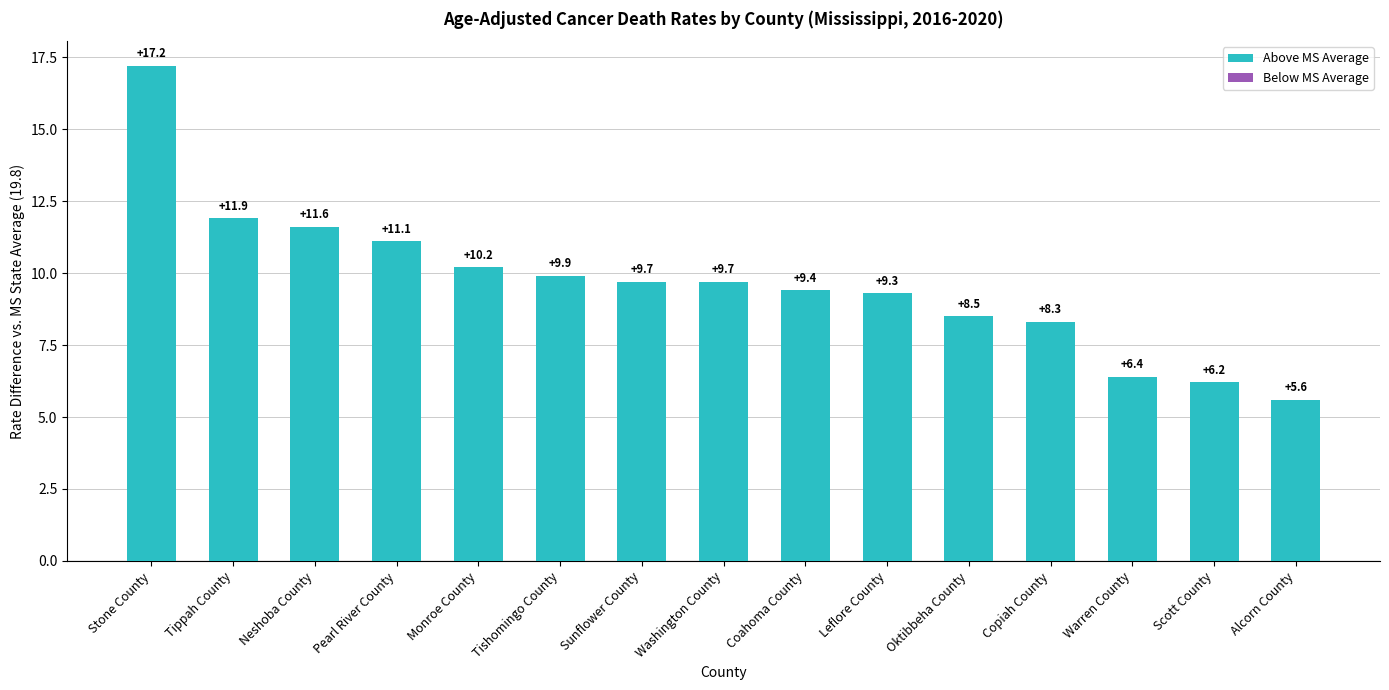

The chart shows a value of 9.3 at Leflore County. True or false?

True